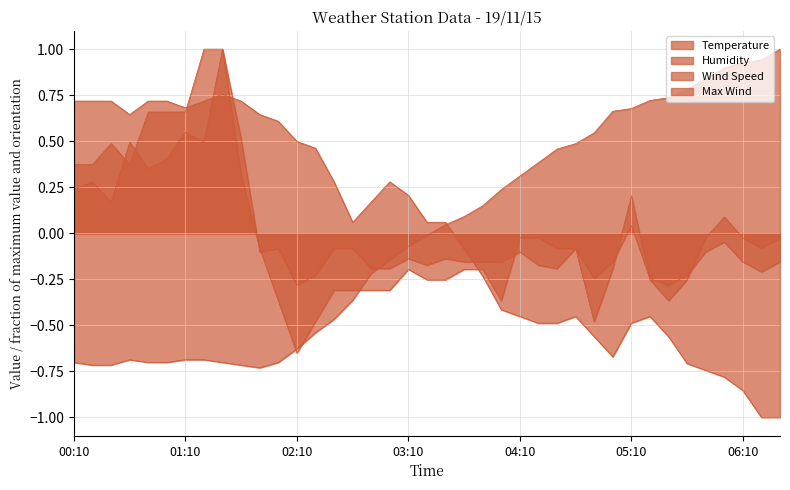

Reading left to right, transcribe all the data shown in this chart.

Temperature: 00:10=0.7	00:20=0.7	00:30=0.7	00:40=0.6	00:50=0.7	01:00=0.7	01:10=0.7	01:20=0.7	01:30=0.8	01:40=0.7	01:50=0.6	02:00=0.6	02:10=0.5	02:20=0.5	02:30=0.3	02:40=0.1	02:50=0.2	03:00=0.3	03:10=0.2	03:20=0.1	03:30=0.1	03:40=-0.1	03:50=-0.2	04:00=-0.4	04:10=-0.5	04:20=-0.5	04:30=-0.5	04:40=-0.5	04:50=-0.6	05:00=-0.7	05:10=-0.5	05:20=-0.5	05:30=-0.6	05:40=-0.7	05:50=-0.7	06:00=-0.8	06:10=-0.9	06:20=-1.0	06:30=-1.0
Humidity: 00:10=-0.7	00:20=-0.7	00:30=-0.7	00:40=-0.7	00:50=-0.7	01:00=-0.7	01:10=-0.7	01:20=-0.7	01:30=-0.7	01:40=-0.7	01:50=-0.7	02:00=-0.7	02:10=-0.6	02:20=-0.5	02:30=-0.5	02:40=-0.4	02:50=-0.2	03:00=-0.1	03:10=-0.1	03:20=-0.0	03:30=0.0	03:40=0.1	03:50=0.1	04:00=0.2	04:10=0.3	04:20=0.4	04:30=0.5	04:40=0.5	04:50=0.5	05:00=0.7	05:10=0.7	05:20=0.7	05:30=0.7	05:40=0.8	05:50=0.8	06:00=0.9	06:10=0.9	06:20=0.9	06:30=1.0
Wind Speed: 00:10=0.4	00:20=0.4	00:30=0.5	00:40=0.4	00:50=0.7	01:00=0.7	01:10=0.7	01:20=1.0	01:30=1.0	01:40=0.3	01:50=-0.1	02:00=-0.4	02:10=-0.7	02:20=-0.5	02:30=-0.3	02:40=-0.3	02:50=-0.3	03:00=-0.3	03:10=-0.2	03:20=-0.3	03:30=-0.3	03:40=-0.2	03:50=-0.2	04:00=-0.4	04:10=-0.0	04:20=-0.0	04:30=-0.1	04:40=-0.1	04:50=-0.5	05:00=-0.2	05:10=0.2	05:20=-0.3	05:30=-0.4	05:40=-0.3	05:50=-0.0	06:00=0.1	06:10=-0.0	06:20=-0.1	06:30=-0.0
Max Wind: 00:10=0.2	00:20=0.3	00:30=0.2	00:40=0.5	00:50=0.4	01:00=0.4	01:10=0.5	01:20=0.5	01:30=1.0	01:40=0.5	01:50=-0.1	02:00=-0.1	02:10=-0.3	02:20=-0.2	02:30=-0.1	02:40=-0.1	02:50=-0.2	03:00=-0.2	03:10=-0.1	03:20=-0.2	03:30=-0.1	03:40=-0.2	03:50=-0.2	04:00=-0.2	04:10=-0.1	04:20=-0.2	04:30=-0.2	04:40=-0.1	04:50=-0.2	05:00=-0.2	05:10=0.0	05:20=-0.2	05:30=-0.3	05:40=-0.2	05:50=-0.1	06:00=-0.0	06:10=-0.2	06:20=-0.2	06:30=-0.2